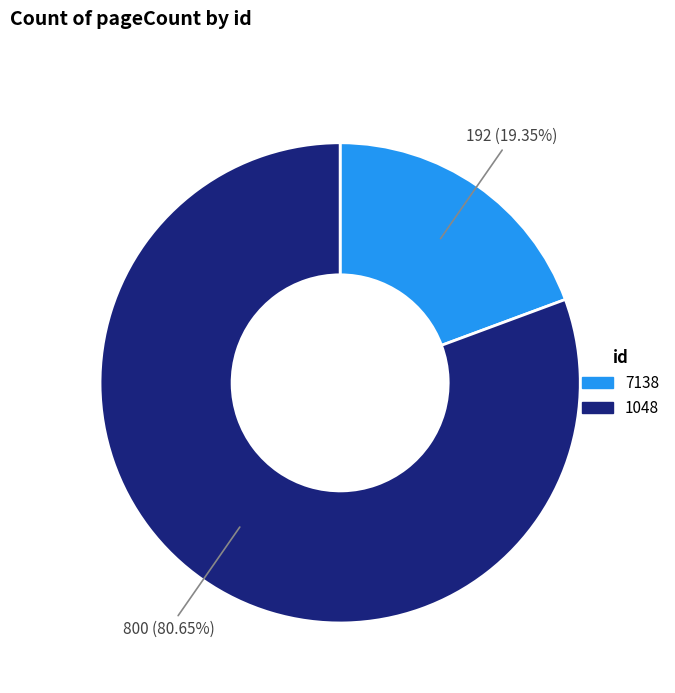

Is the sum of 7138 and 1048 greater than half?

Yes